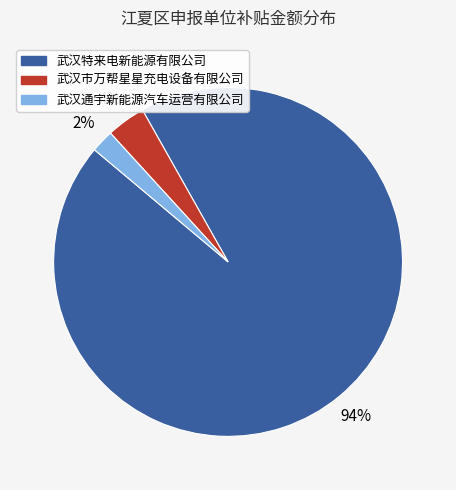

To the nearest percent, what is the difference between the 武汉通宇新能源汽车运营有限公司 and 武汉特来电新能源有限公司 slice percentages?

92%